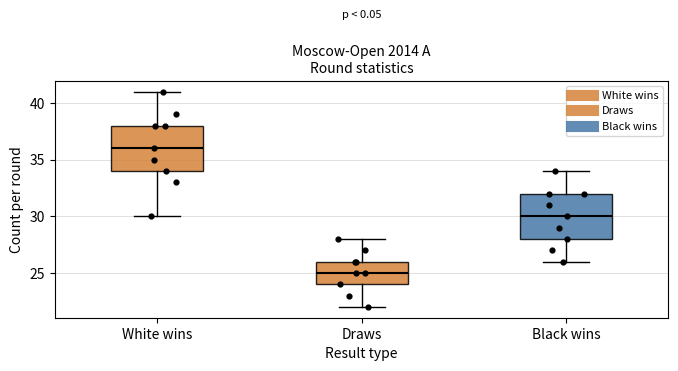

Which box's median line is the lowest?

Draws